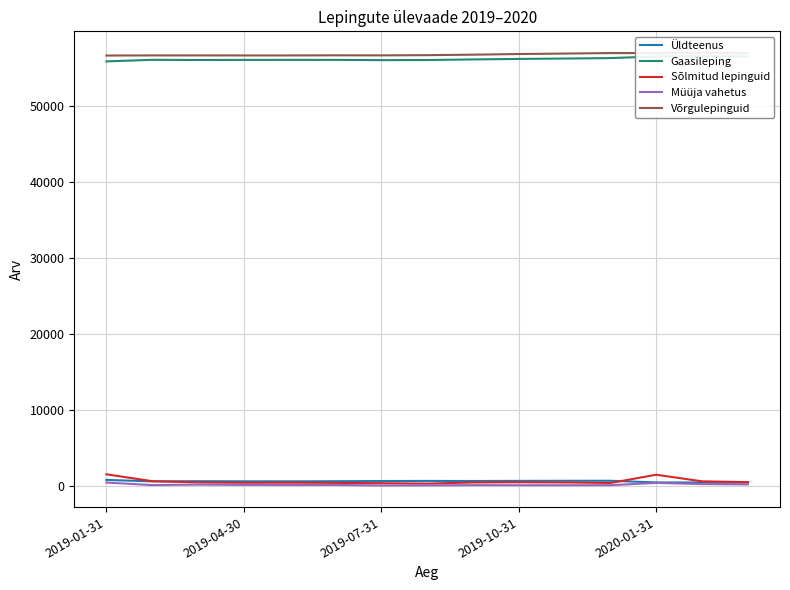

What is the value of the Müüja vahetus point at the 15th from the left?

180